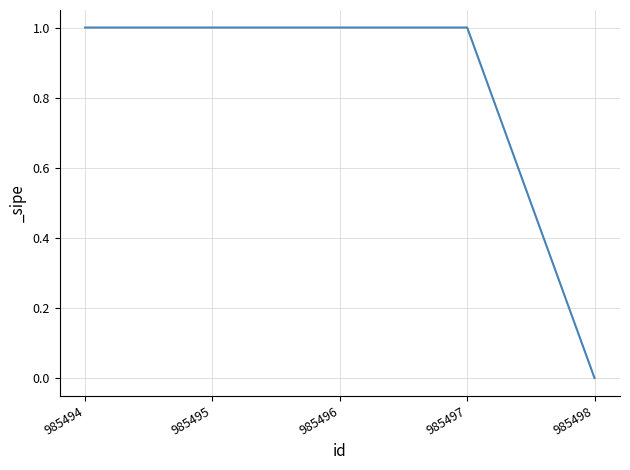

The value at 985494 is 0. True or false?

False